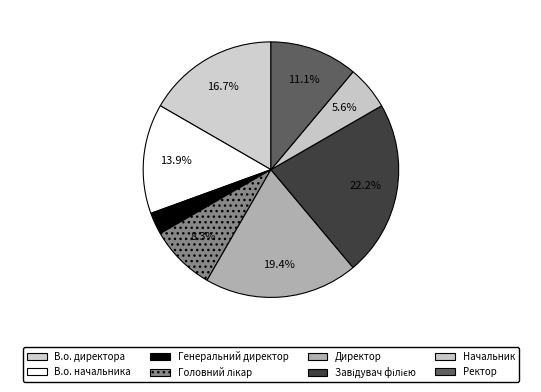

How many segments does this pie chart have?

8